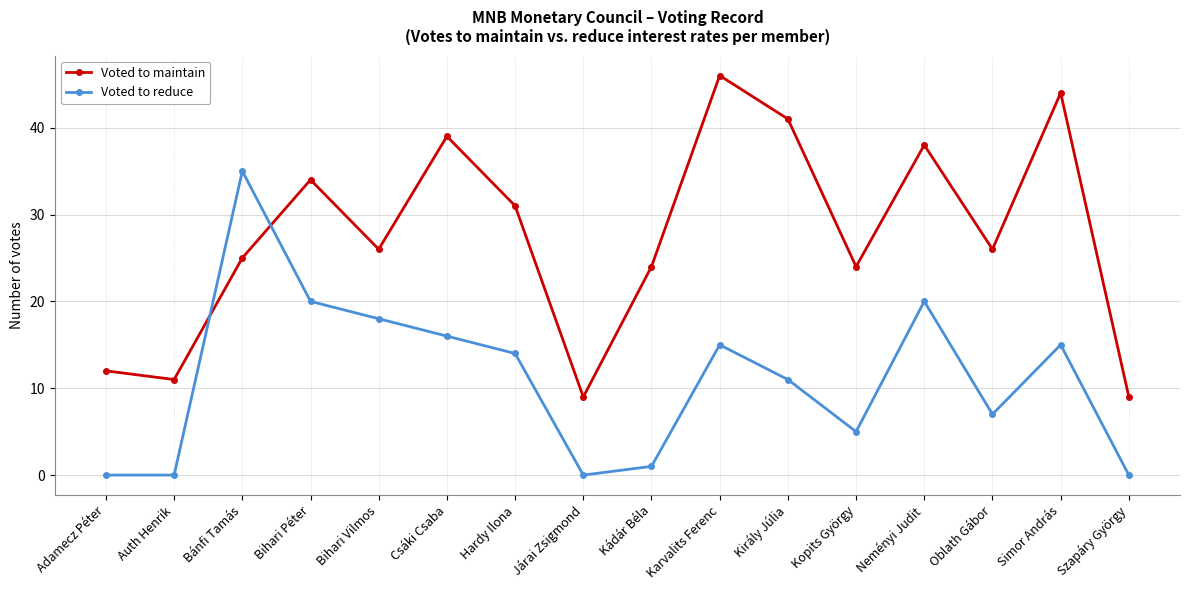

Which series ends up on top after the final intersection of Voted to maintain and Voted to reduce?

Voted to maintain